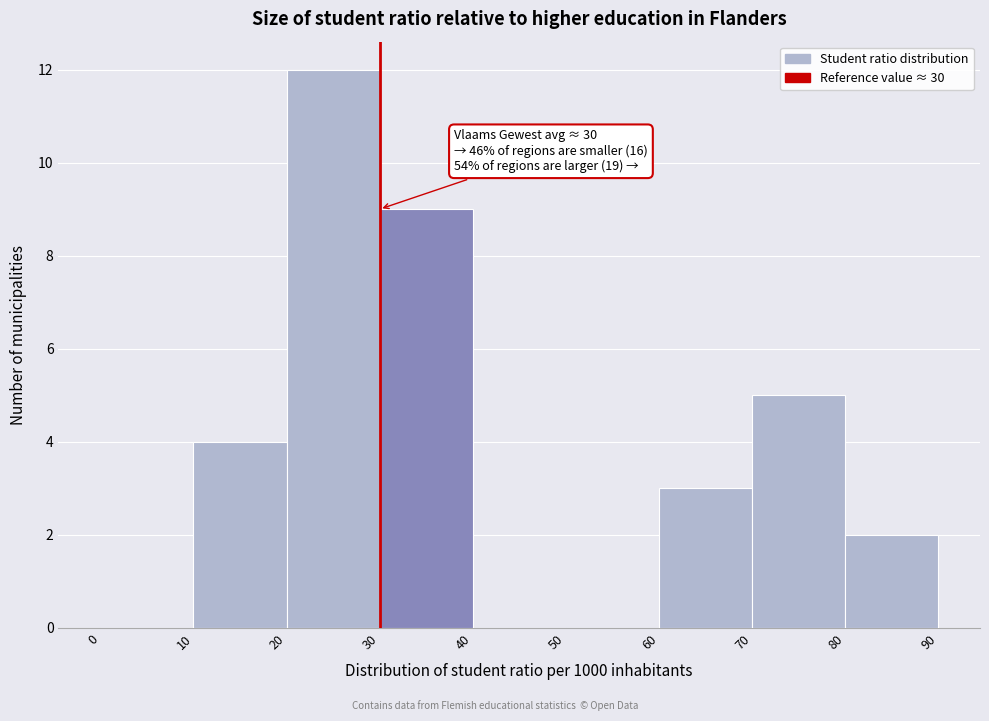

Over which range of the x-axis is the bar tallest?

20 to 30